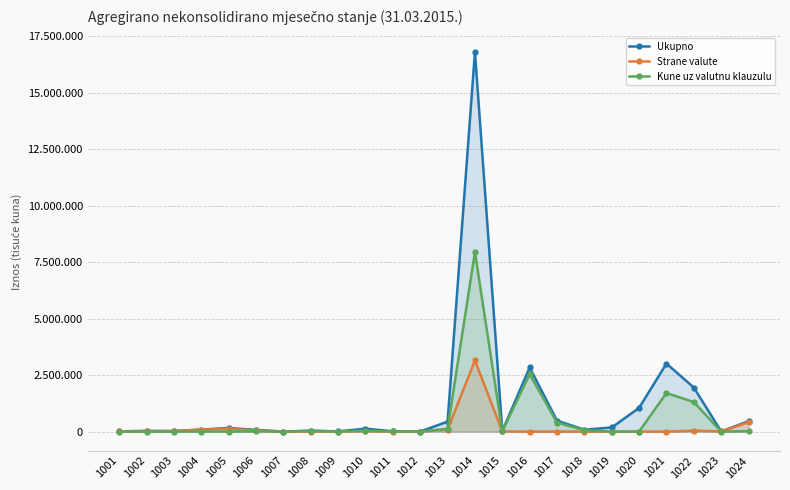

What are all the series names shown in the legend?

Ukupno, Strane valute, Kune uz valutnu klauzulu